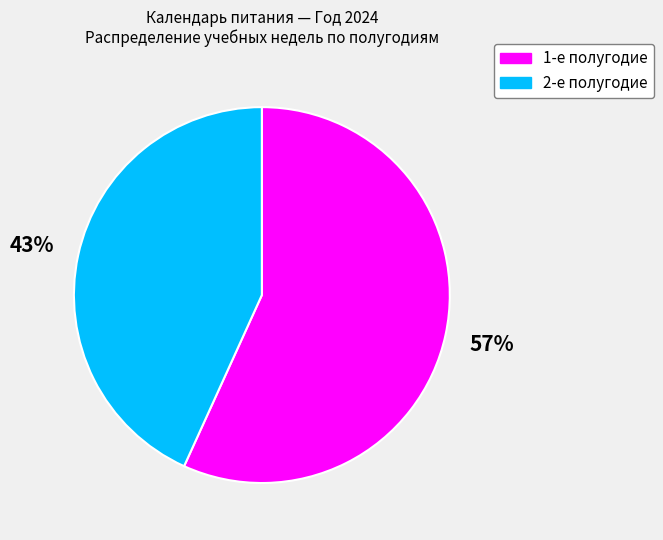

To the nearest percent, what is the difference between the largest and smallest slice percentages?

14%